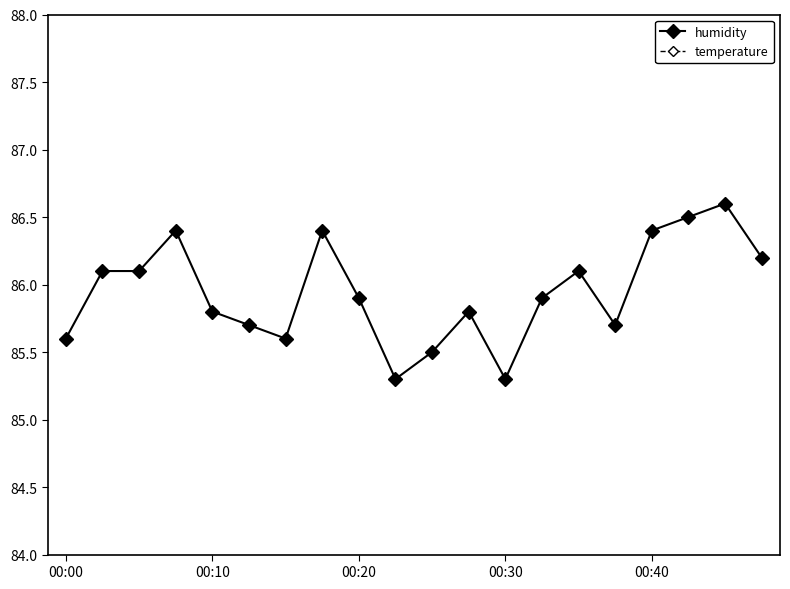

True or false: humidity has more than 1 points higher than both neighbors.

True